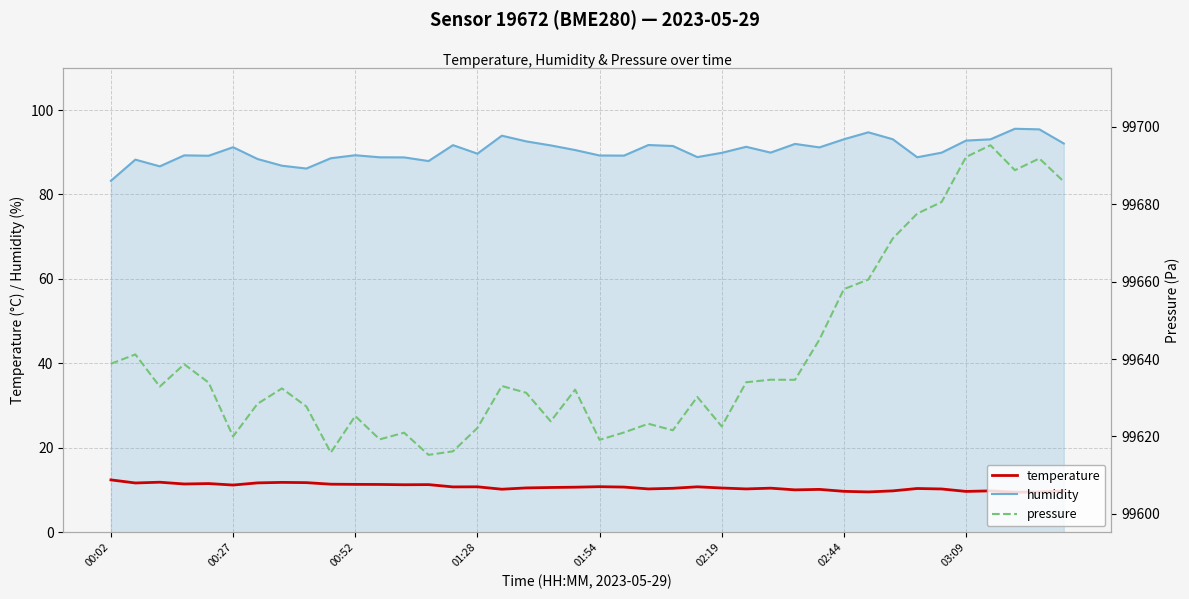

Rank the series by their maximum value, from lowest to highest.

temperature, humidity, pressure